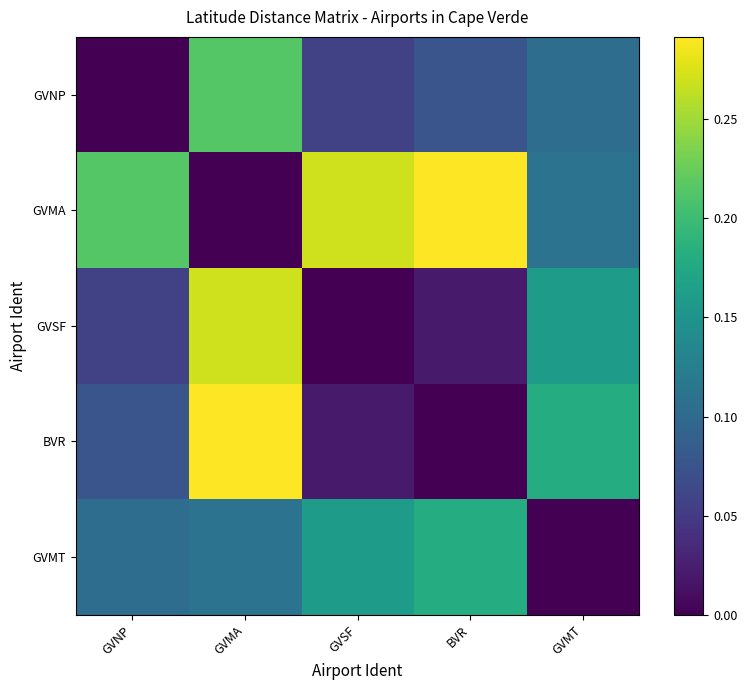

Which category has the lowest value across all series?

GVNP